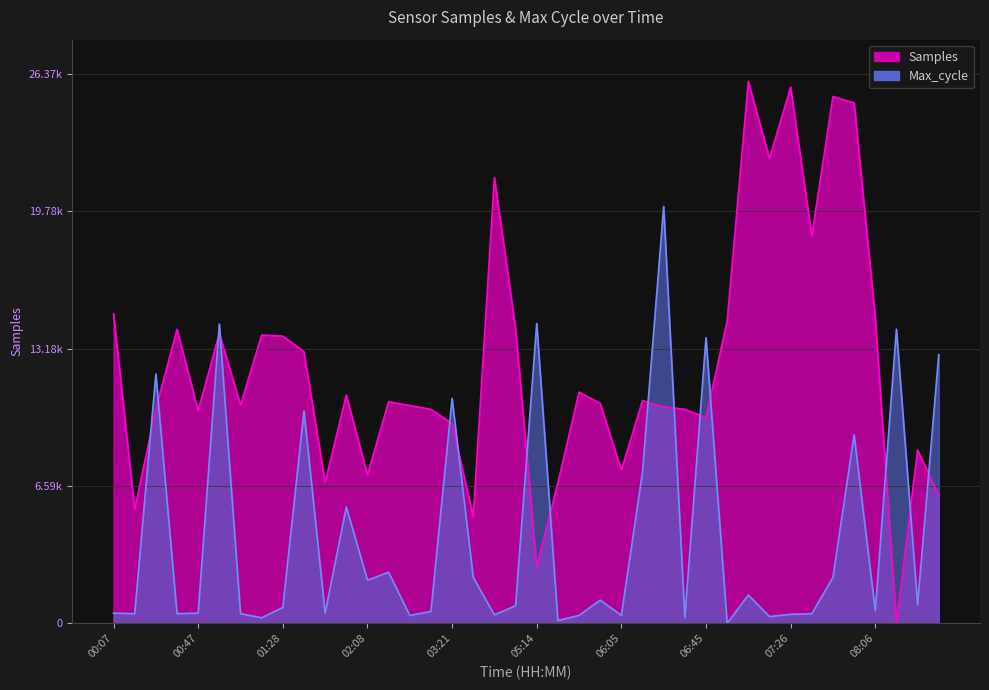

Rank the series at 07:46 from lowest to highest value.

Max_cycle, Samples